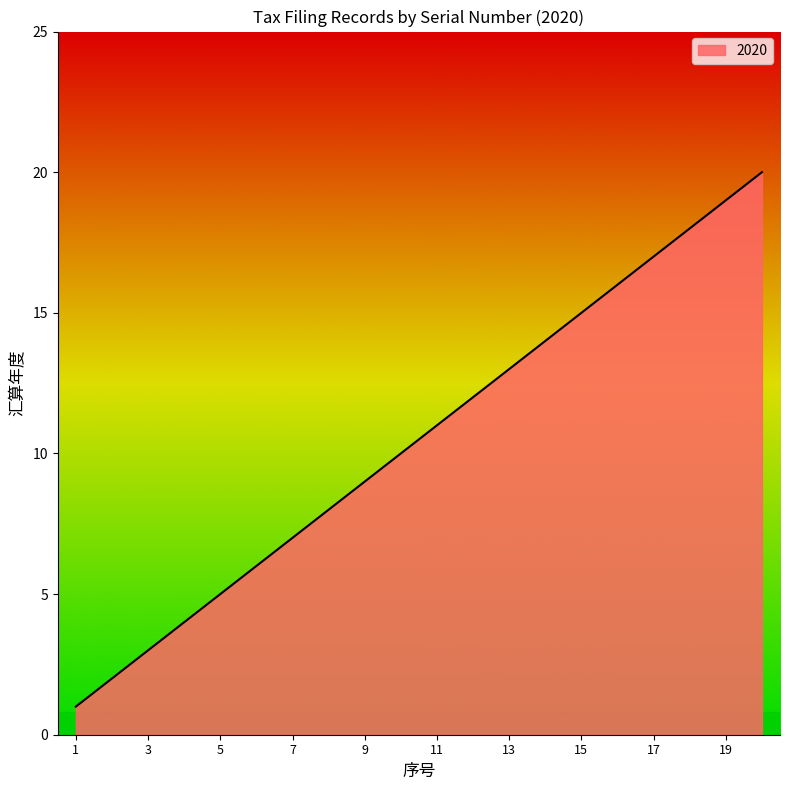

What is the maximum value shown in the chart?

20